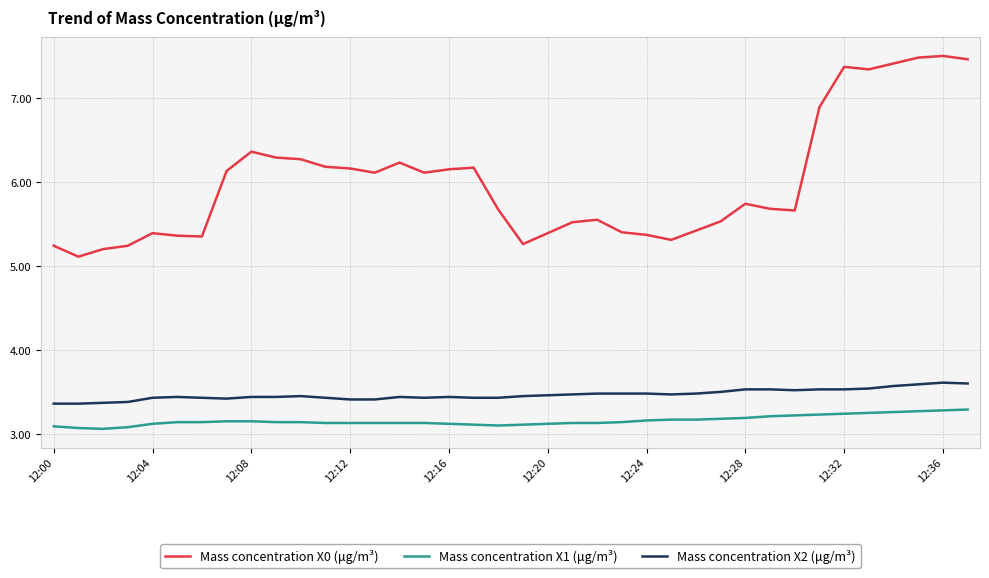

What is the difference between the maximum and minimum values in the Mass concentration X0 (μg/m³) series?

2.4